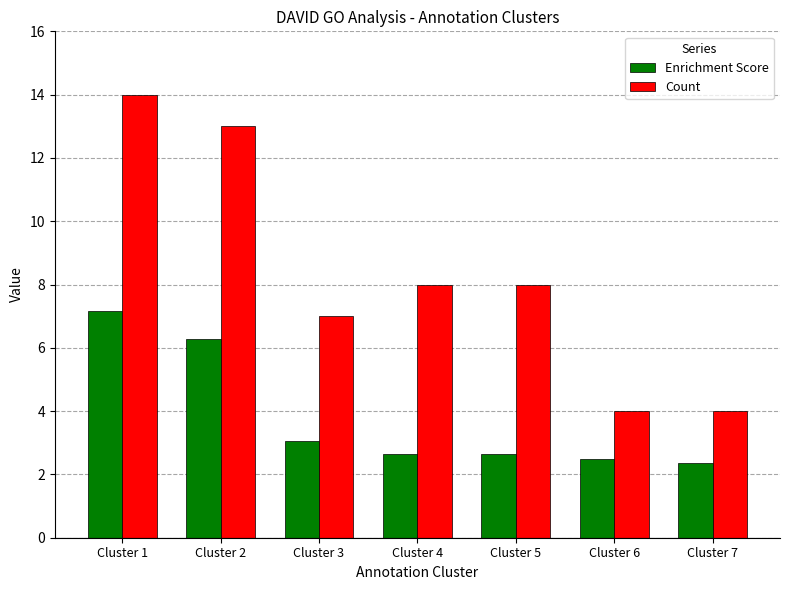

How many bars are there in each group?

2